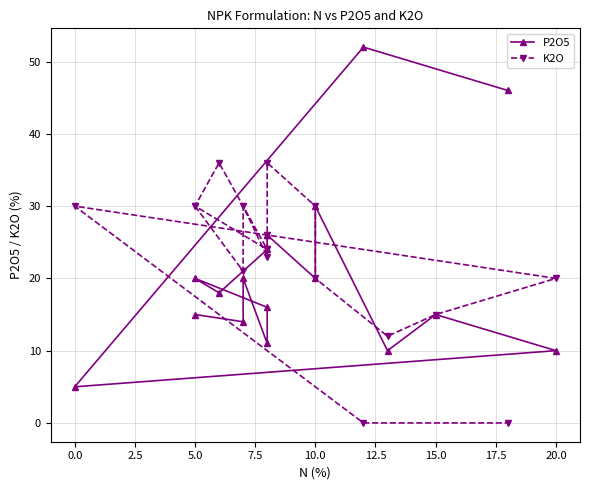

After their last crossing, which series has the higher values: K2O or P2O5?

P2O5